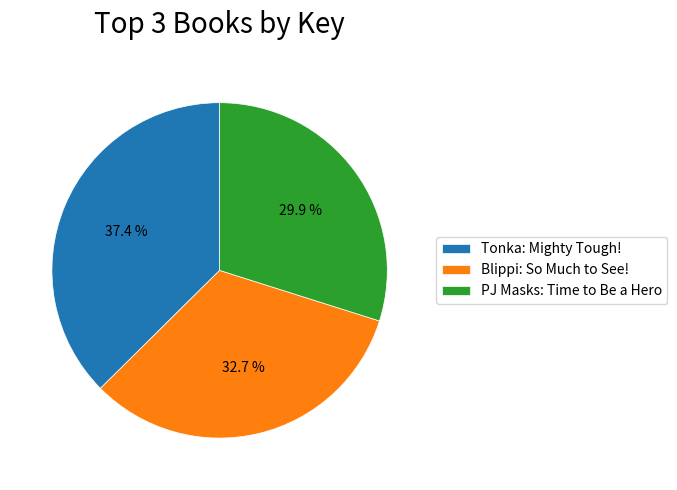

Combined, do Blippi: So Much to See! and Tonka: Mighty Tough! account for over 50%?

Yes